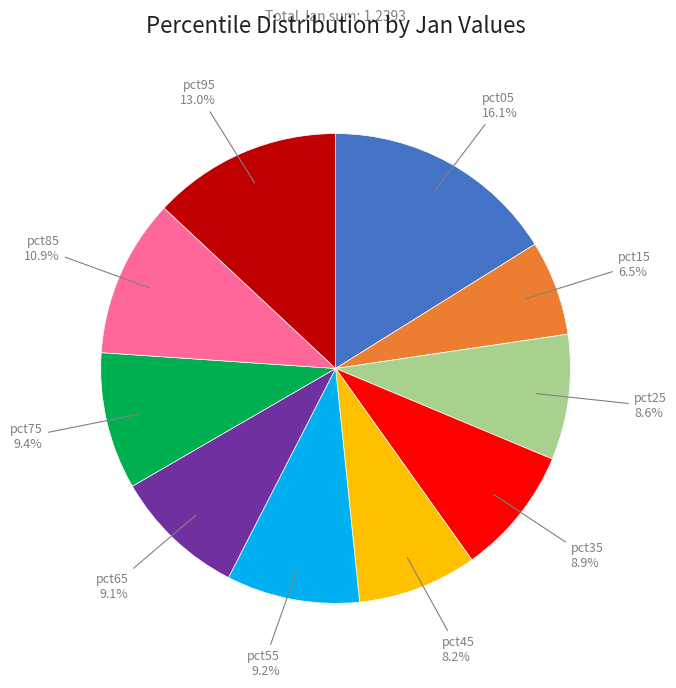

Does pct15 account for over 50% of the chart?

No